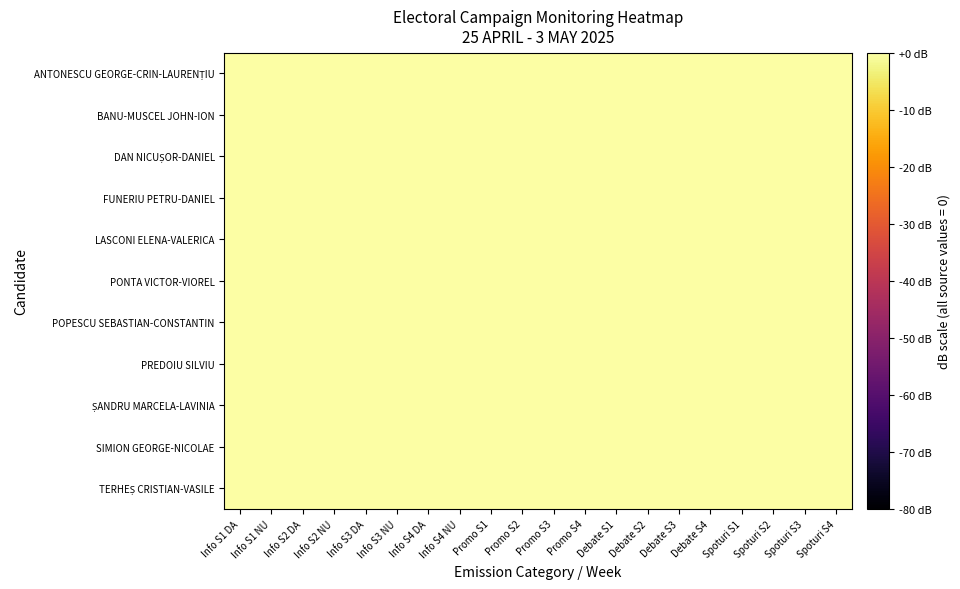

What is the greatest value displayed?

79